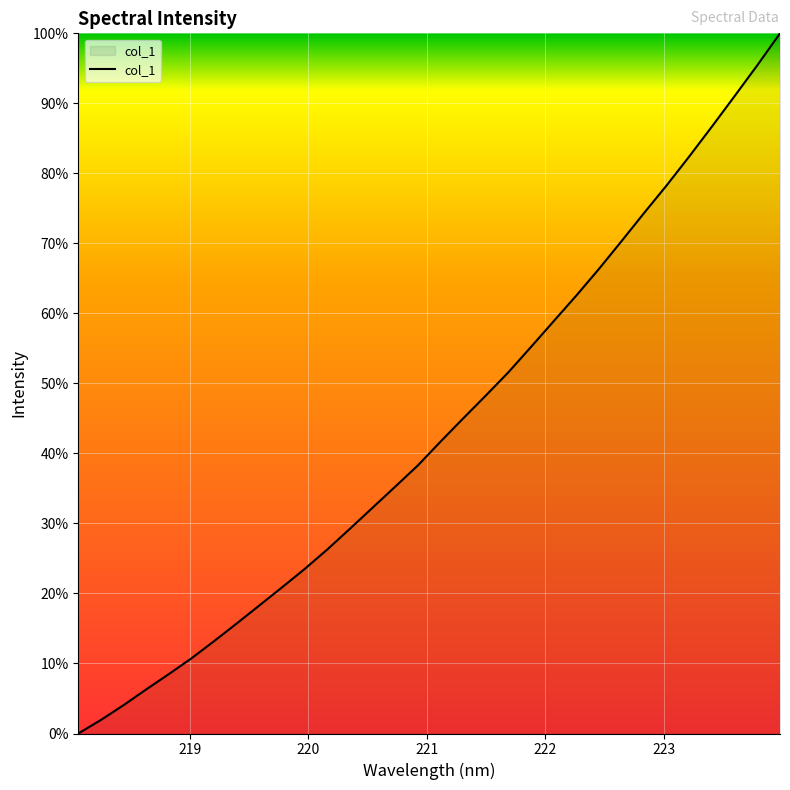

How many series are shown in this chart?

1